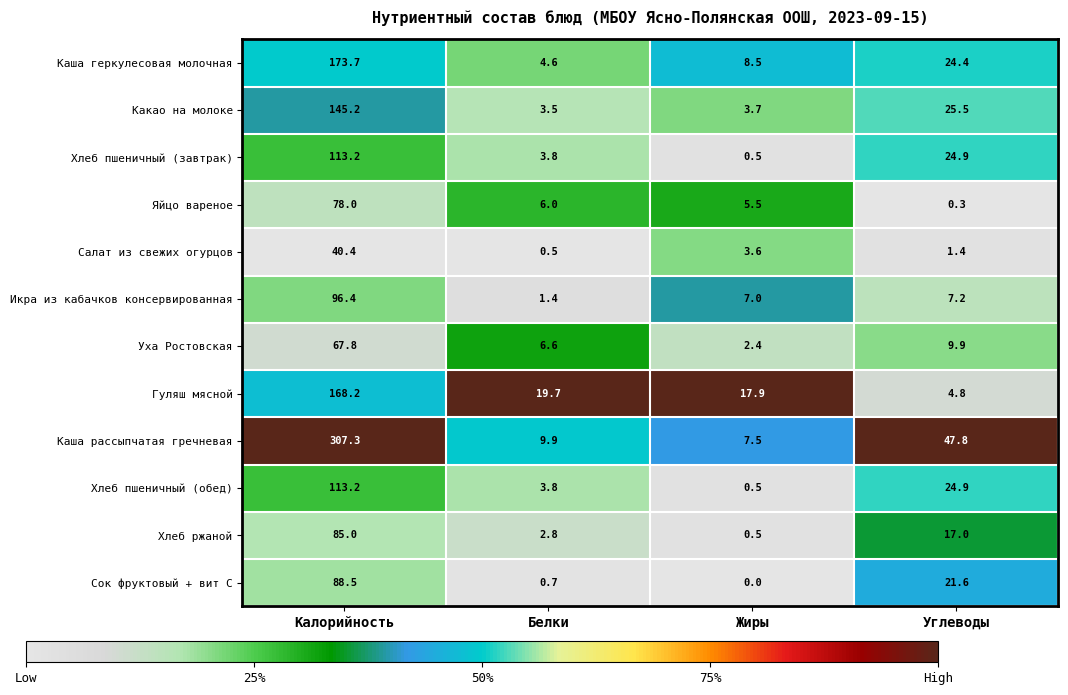

Which series has the widest spread of values?

Каша рассыпчатая гречневая